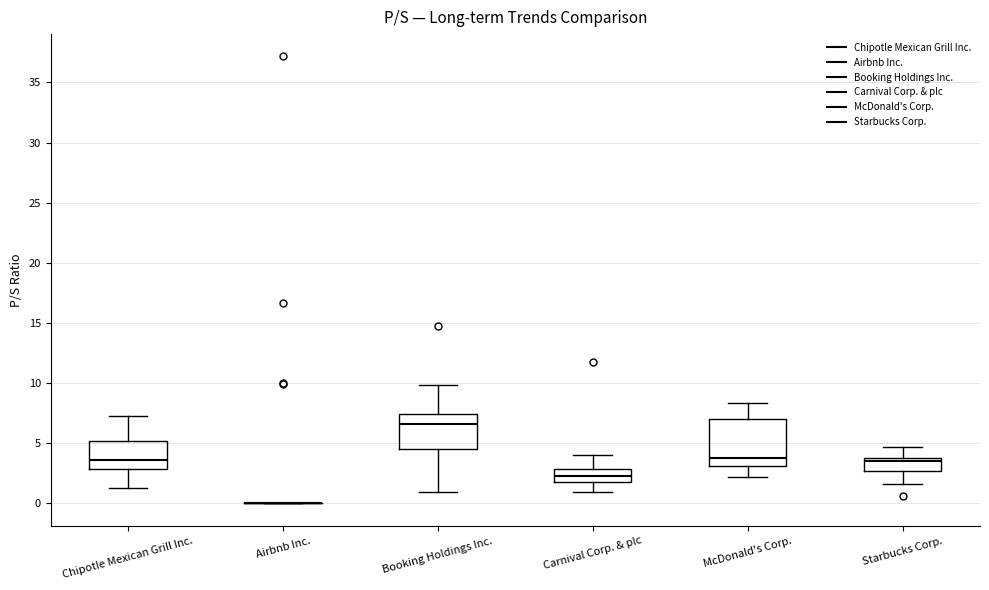

Reading left to right, transcribe this box plot: for each box, give where its median line is, the range the box spans, and where its two whiskers end, as read against the y-axis. The values are not printed on the chart, so give them approximately, as read against the axis.

Chipotle Mexican Grill Inc.: median 3.5, box 3.0 to 5.0, whiskers 1.5 to 7.5
Airbnb Inc.: box collapsed to a line at 0.0, whiskers 0.0 to 0.0
Booking Holdings Inc.: median 6.5, box 4.5 to 7.5, whiskers 1.0 to 10.0
Carnival Corp. & plc: median 2.5, box 2.0 to 3.0, whiskers 1.0 to 4.0
McDonald's Corp.: median 4.0, box 3.0 to 7.0, whiskers 2.0 to 8.5
Starbucks Corp.: median 3.5, box 2.5 to 4.0, whiskers 1.5 to 4.5